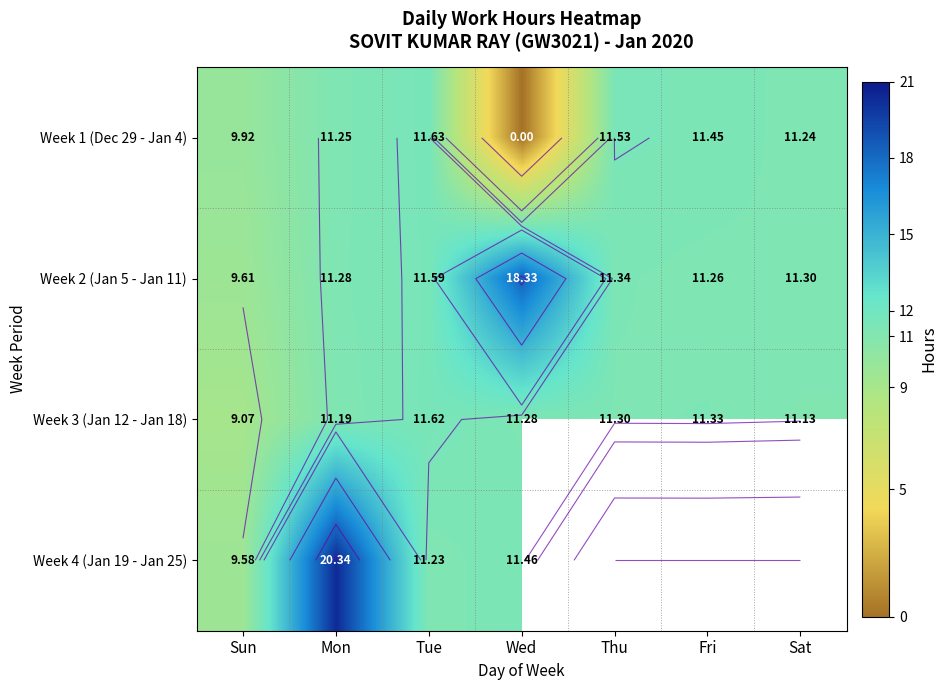

Read the Week 3 (Jan 12 - Jan 18) value at Mon.

11.2